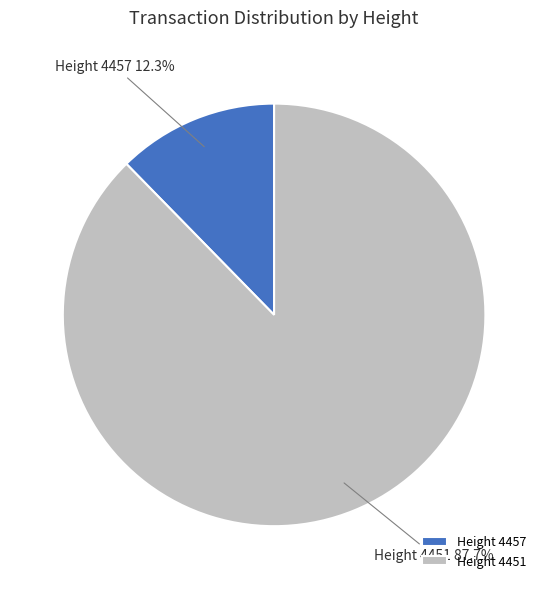

Is there any slice that represents more than half of the pie?

Yes